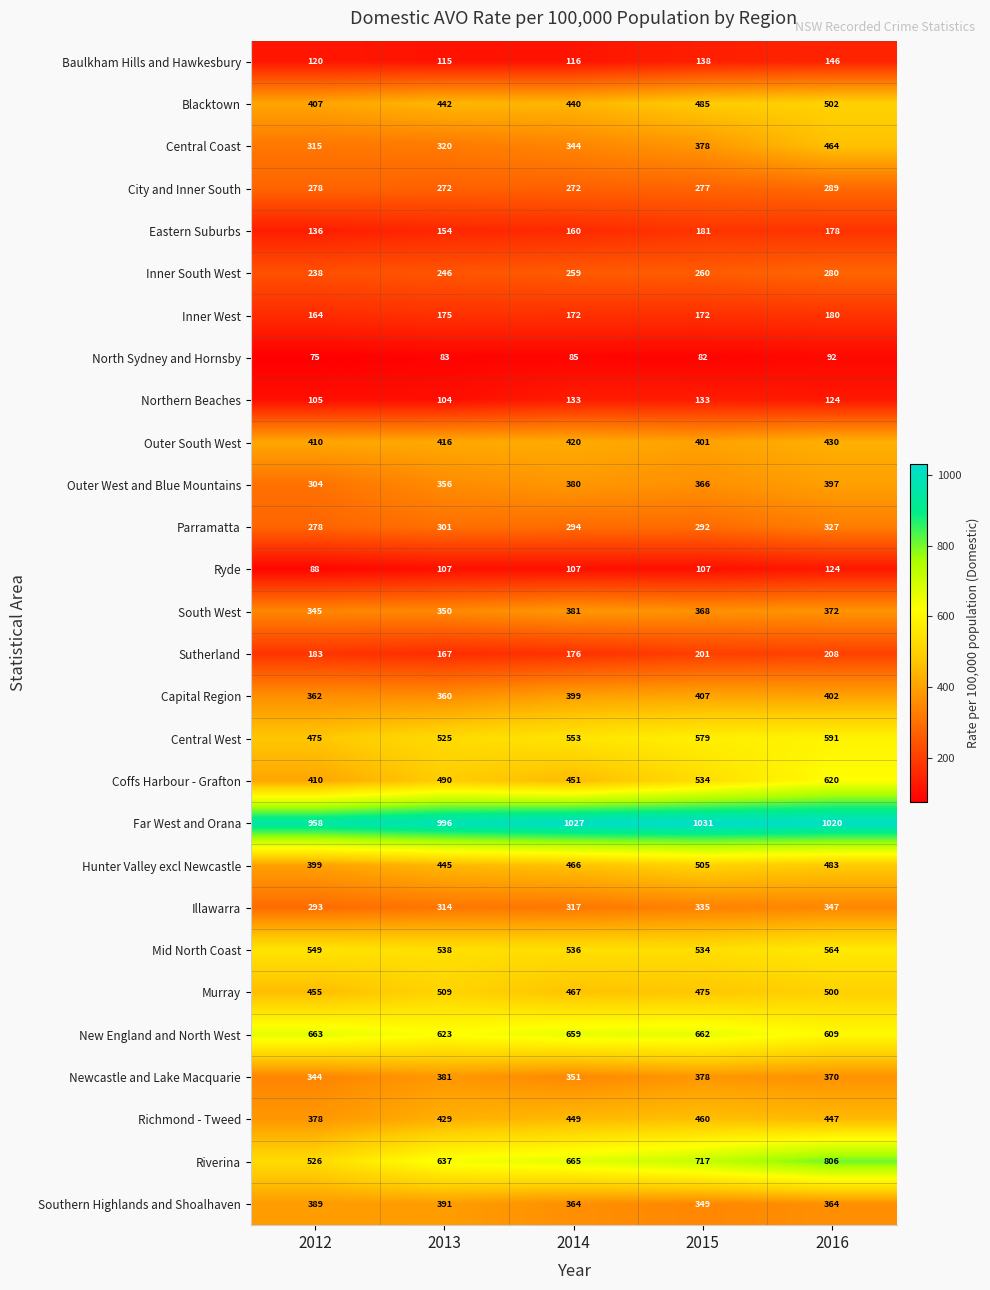

At which label is Capital Region closest to 383?

2014